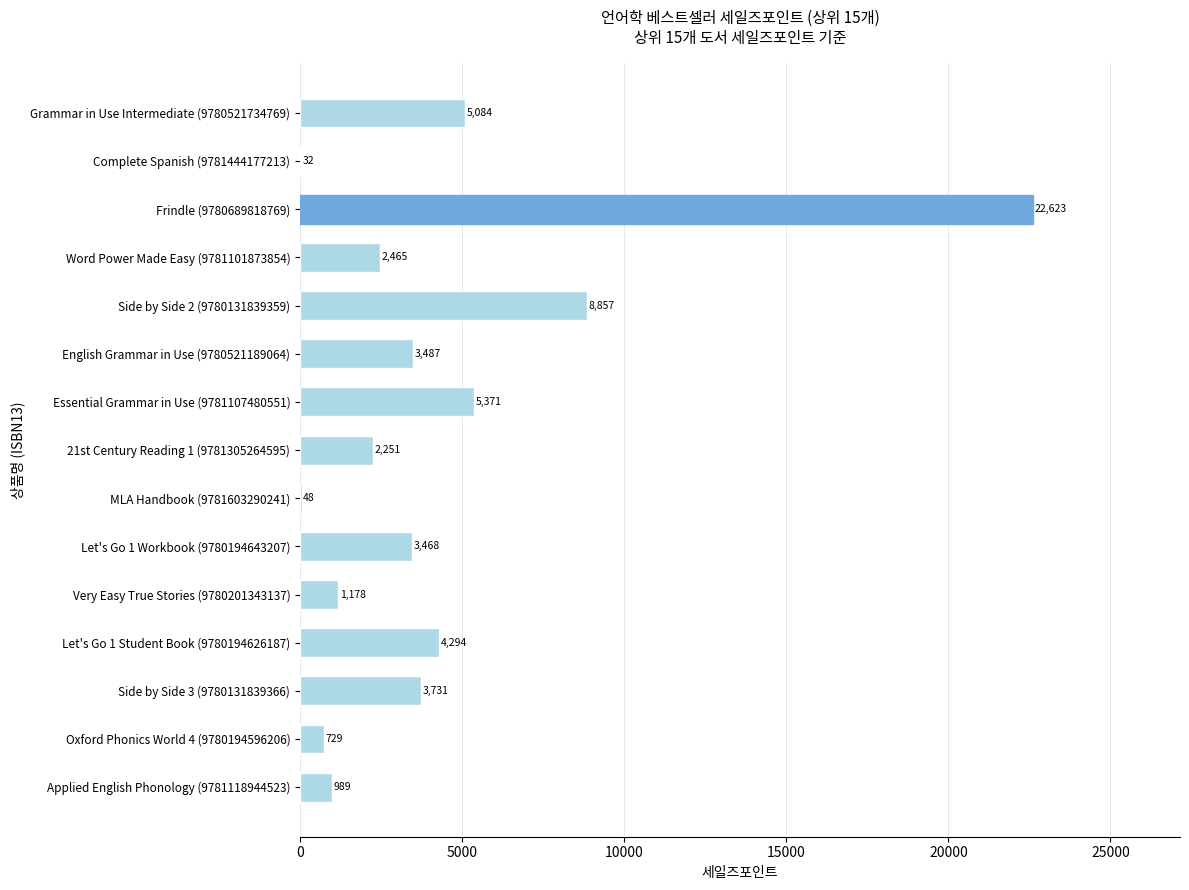

True or false: the data shows 1178 at Very Easy True Stories (9780201343137).

True